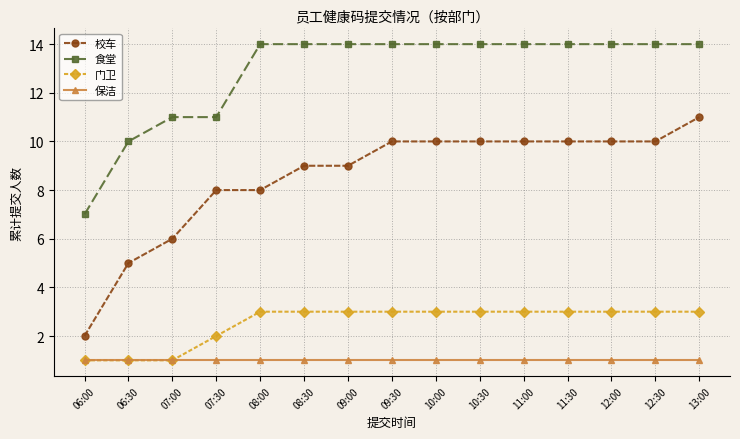

True or false: 食堂 and 校车 intersect in this chart.

False